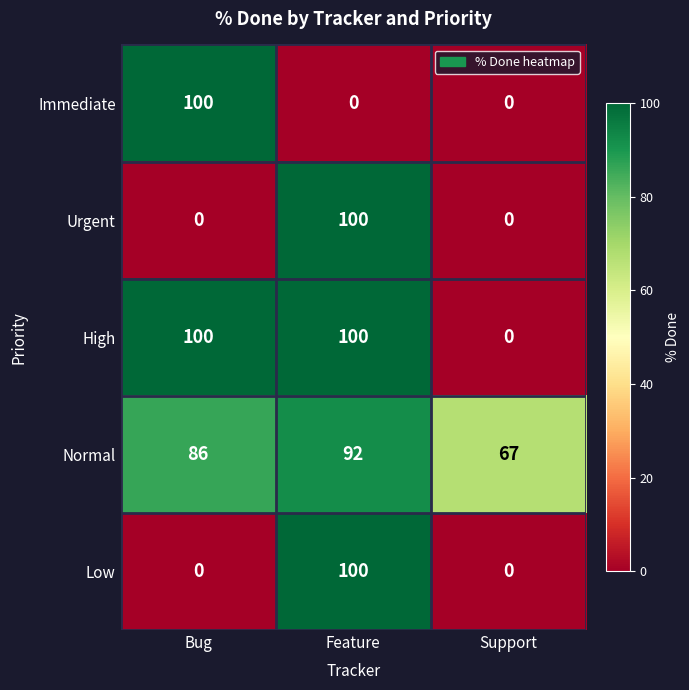

What is the greatest value displayed?

100